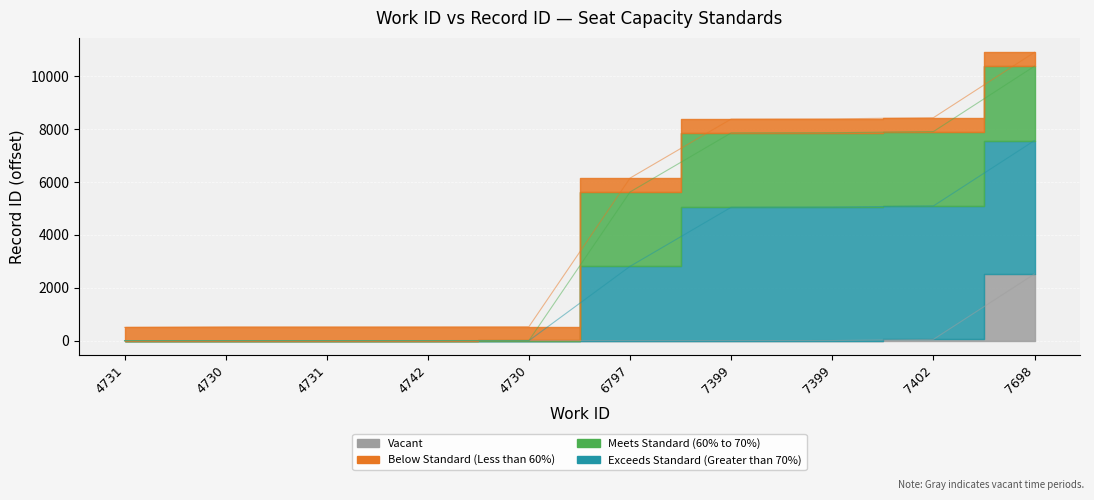

What is the difference between the second highest and minimum values?

7937